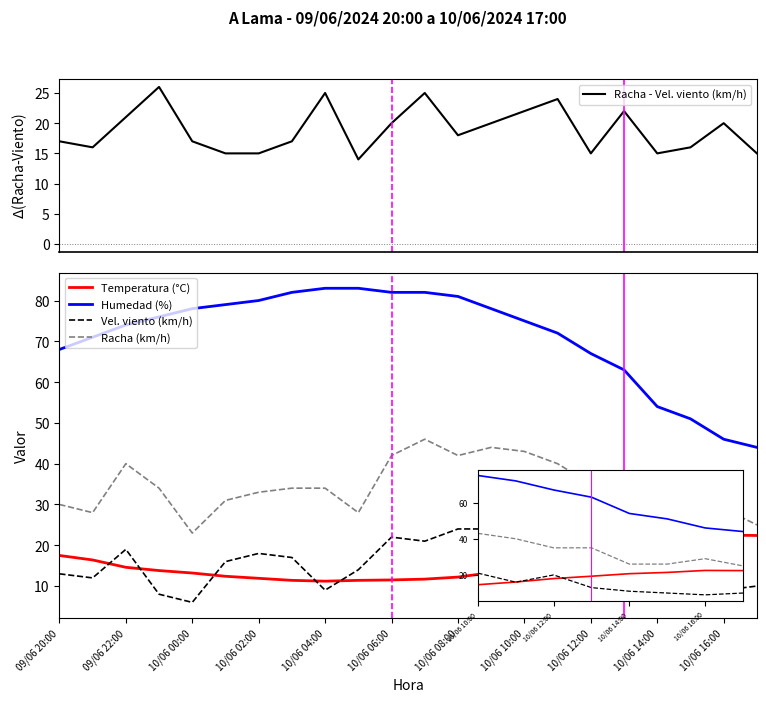

In Temperatura (°C), how many points are higher than both neighbors (excluding endpoints)?

1